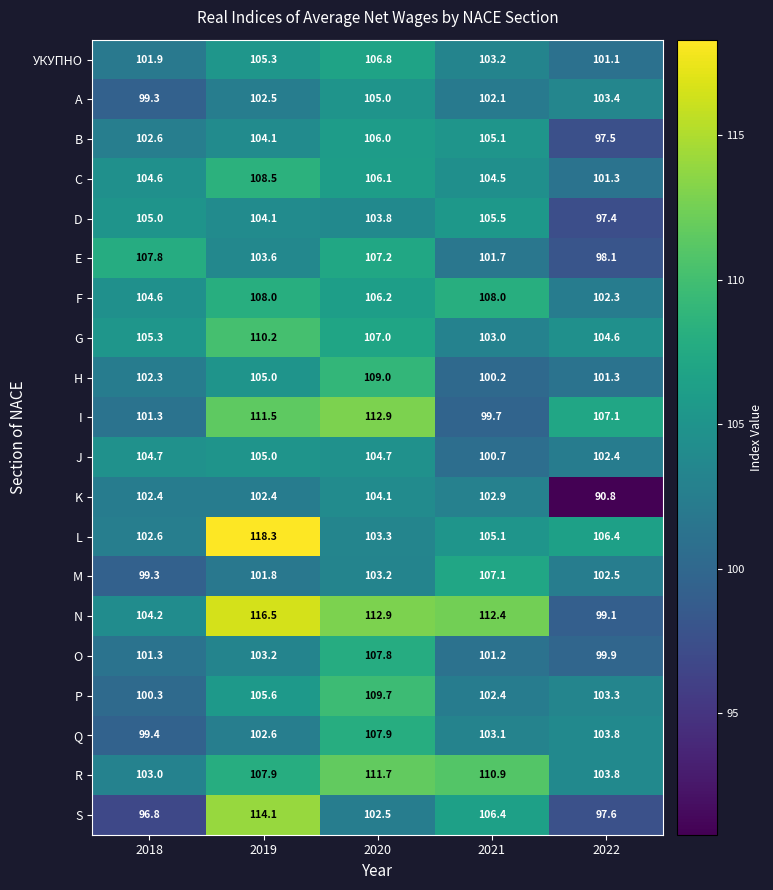

At which category is the sum across all series the highest?

2019